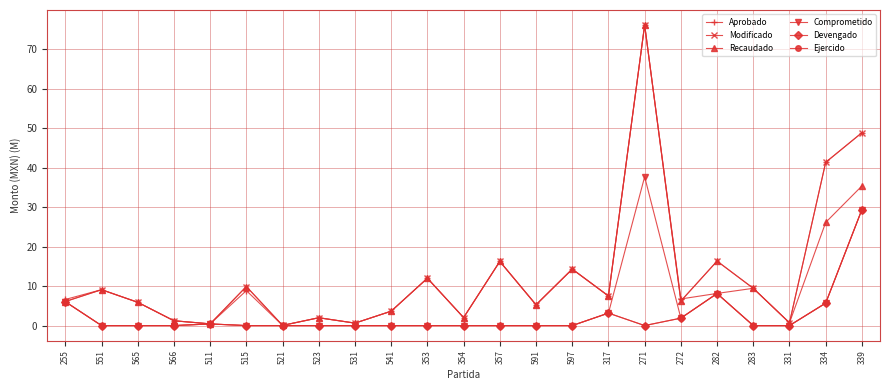

Does the chart have visible grid lines?

Yes